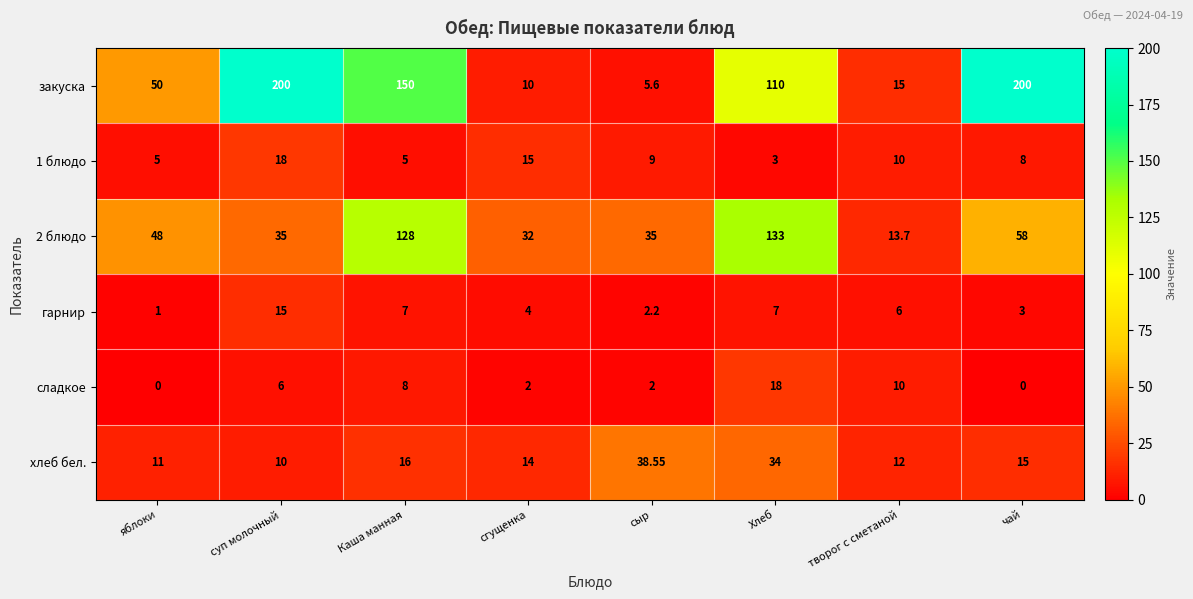

At which label does 2 блюдо reach its minimum?

творог с сметаной